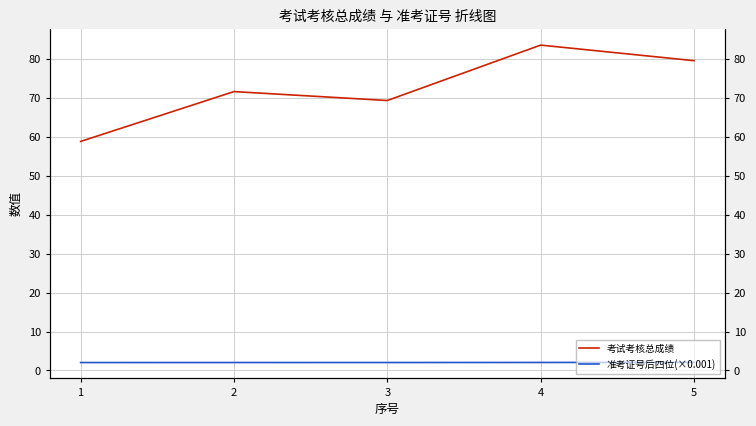

Rank the series at 2 from lowest to highest value.

准考证号后四位(×0.001), 考试考核总成绩